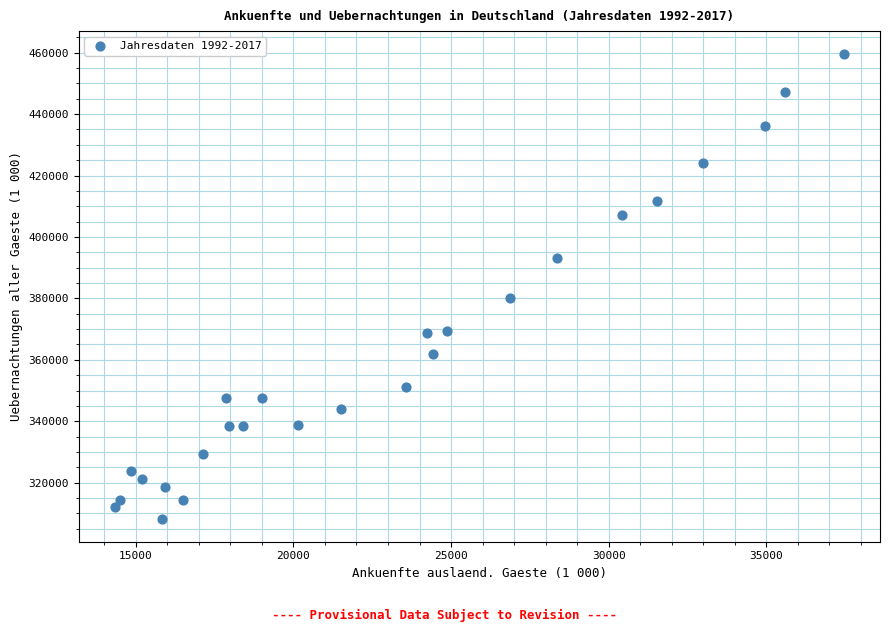

What is the range of X values (max minus min)?

23104.4